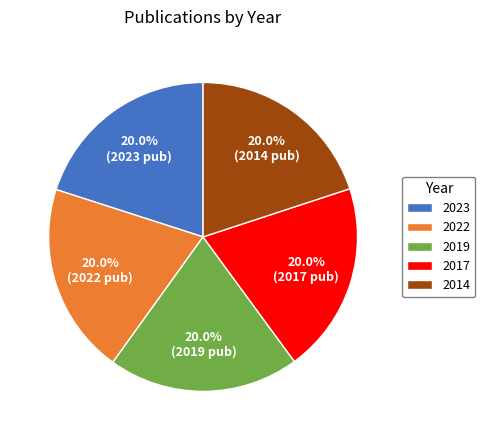

True or false: 2017 accounts for 9% of the total.

False